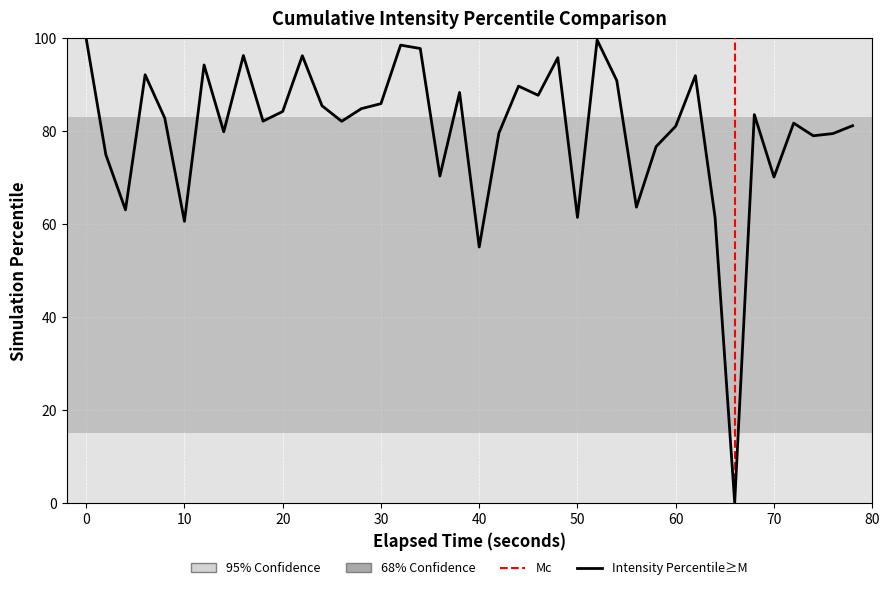

What is the difference between the maximum and minimum values?

100.0